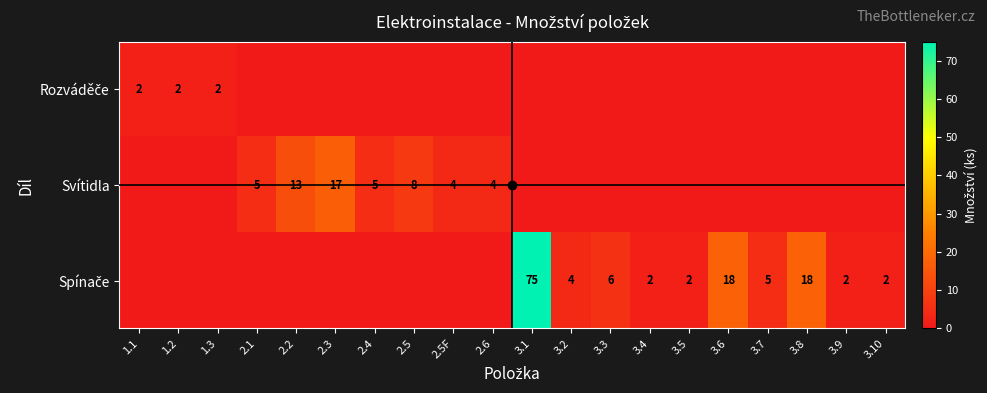

True or false: Svítidla has a value of 5 at 2.3.

False